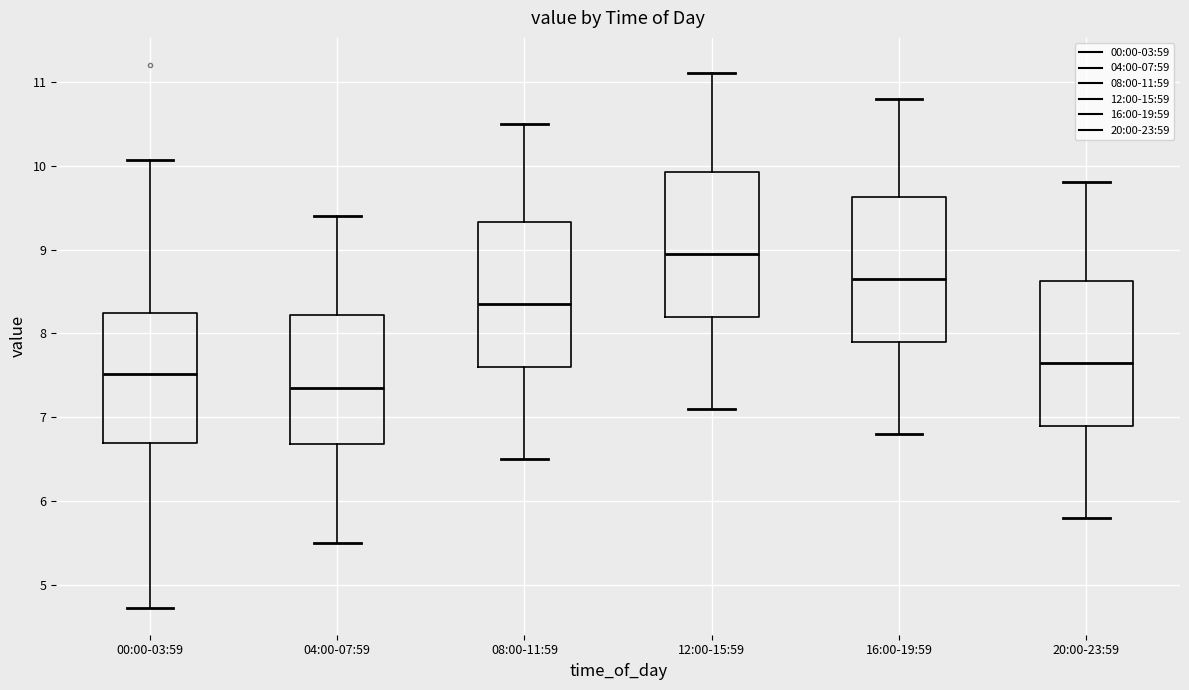

Reading left to right, transcribe this box plot: for each box, give where its median line is, the range the box spans, and where its two whiskers end, as read against the y-axis. The values are not printed on the chart, so give them approximately, as read against the axis.

00:00-03:59: median 7.5, box 6.7 to 8.2, whiskers 4.7 to 10.1
04:00-07:59: median 7.4, box 6.7 to 8.2, whiskers 5.5 to 9.4
08:00-11:59: median 8.4, box 7.6 to 9.3, whiskers 6.5 to 10.5
12:00-15:59: median 9.0, box 8.2 to 9.9, whiskers 7.1 to 11.1
16:00-19:59: median 8.7, box 7.9 to 9.6, whiskers 6.8 to 10.8
20:00-23:59: median 7.7, box 6.9 to 8.6, whiskers 5.8 to 9.8